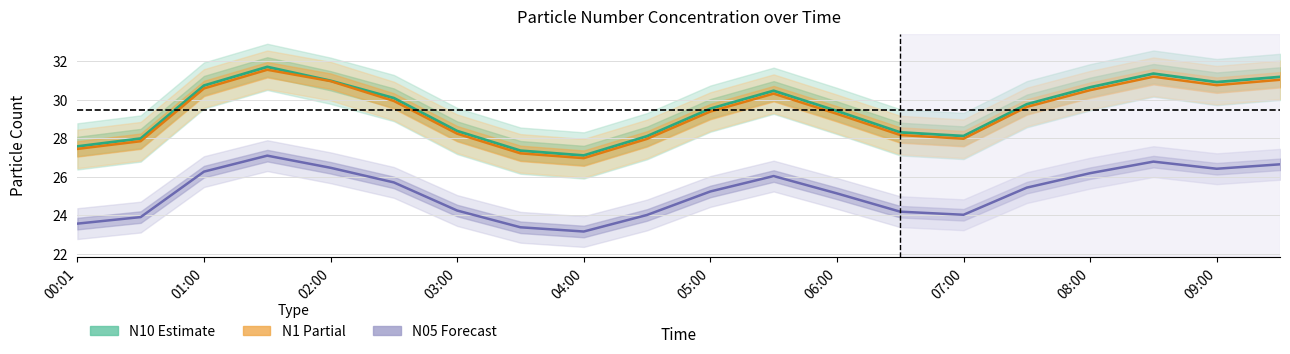

Count the number of data series in this chart.

3